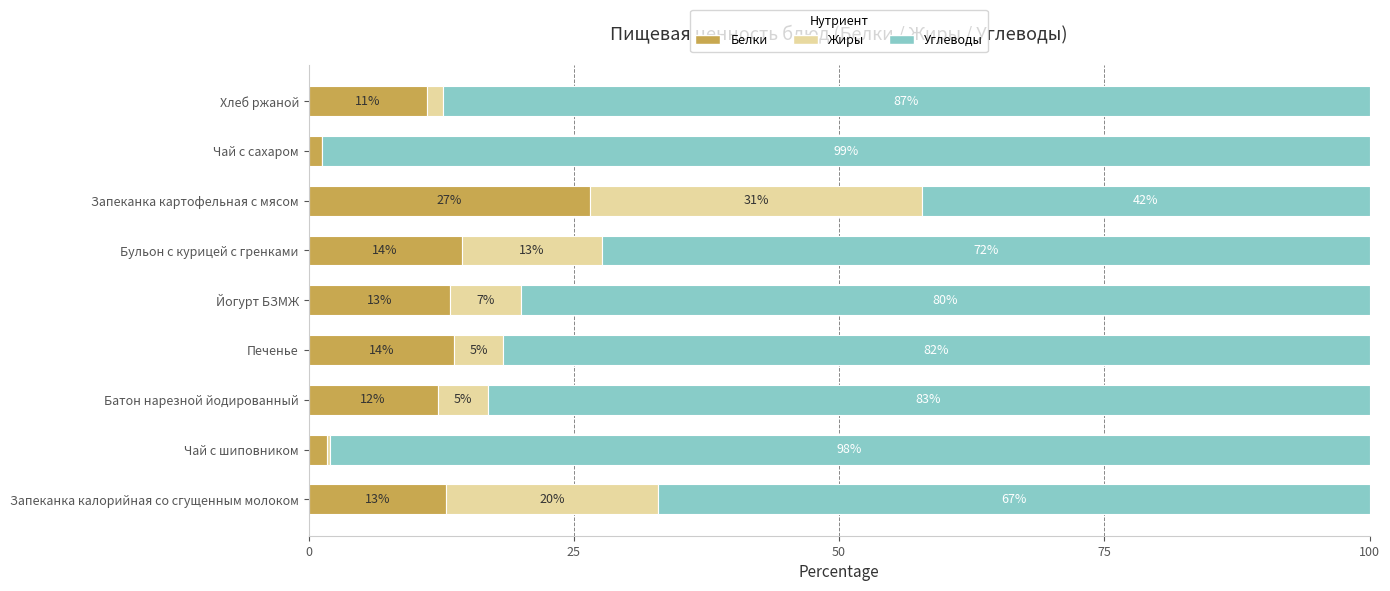

What is the total value across all series at Чай с сахаром?

100.0